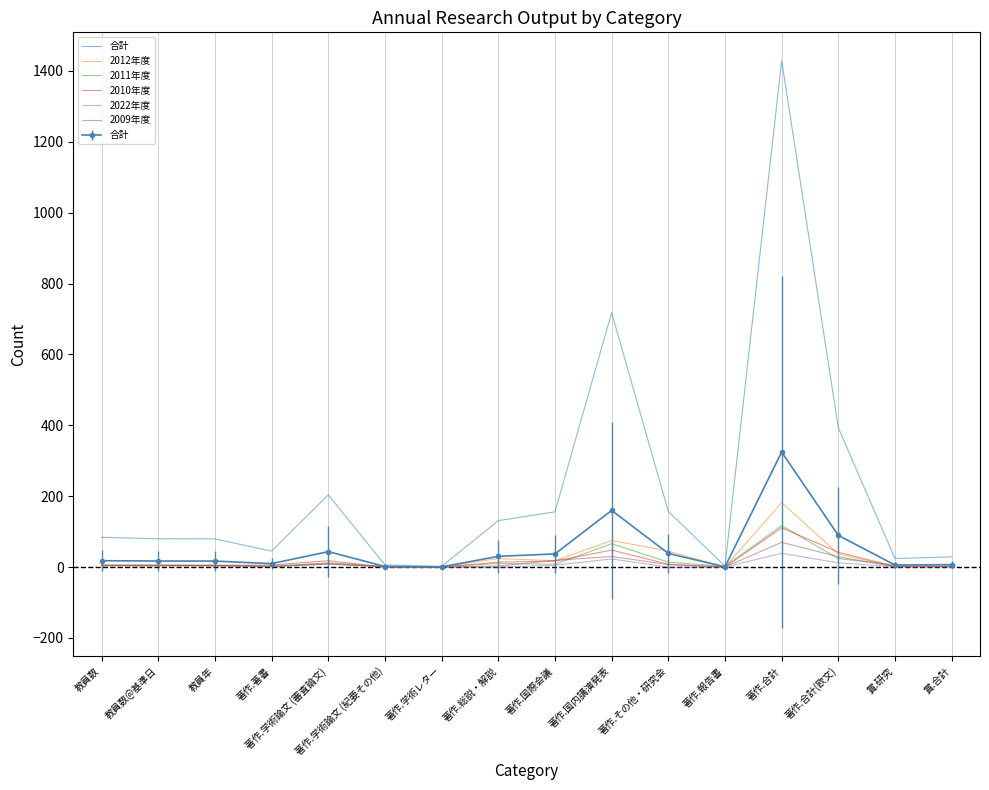

In 2009年度, how many points are higher than both neighbors (excluding endpoints)?

3